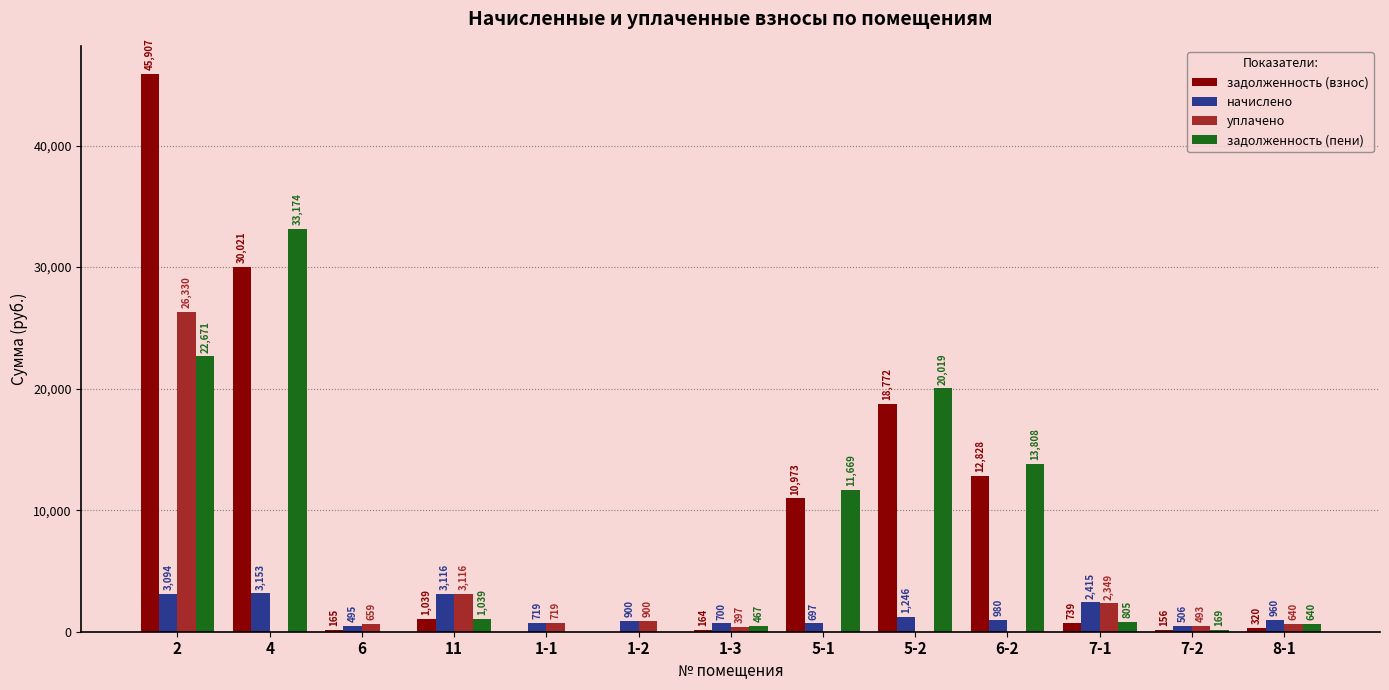

At which category is the sum across all series the highest?

2